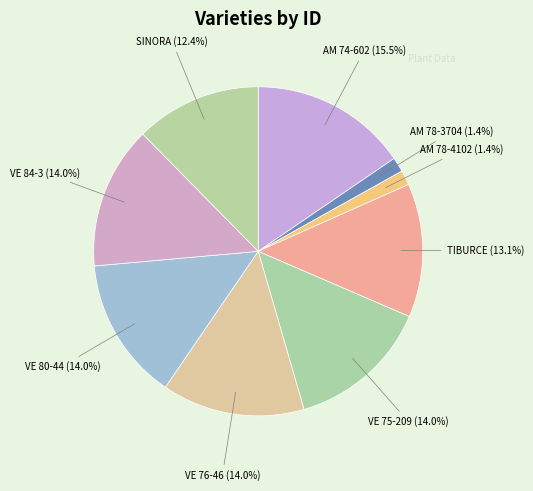

What is the ratio of the value at VE 84-3 to the value at AM 74-602?

0.9